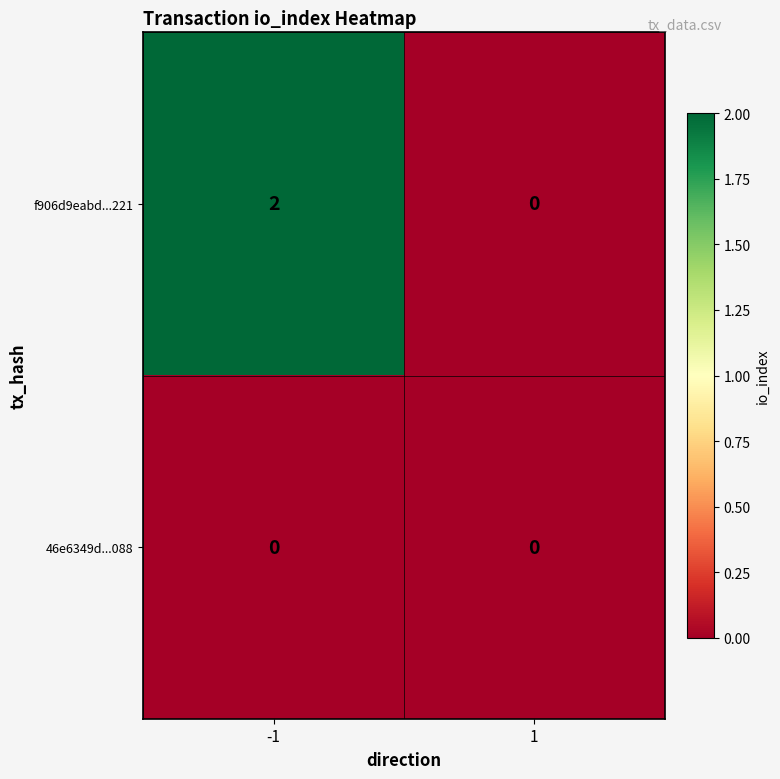

What is the spread (max minus min) of values at -1?

2